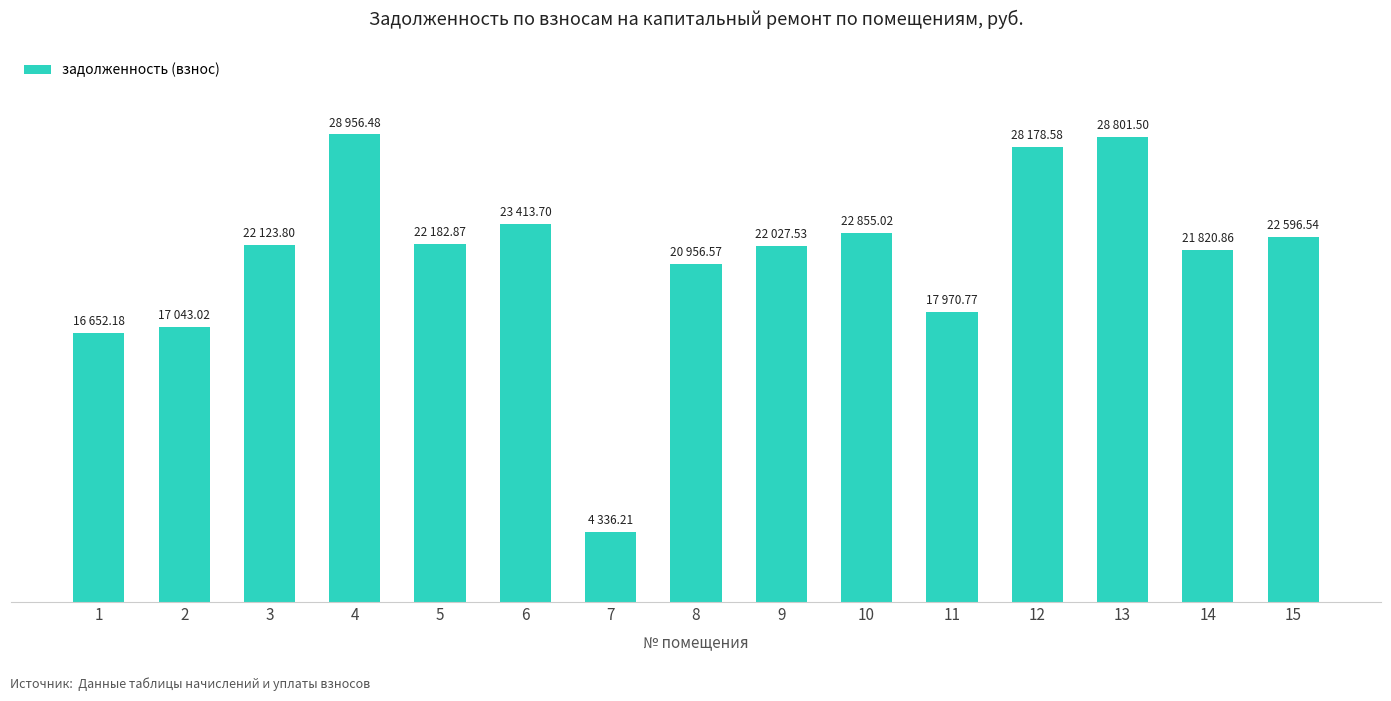

At which label does the data first exceed 22123?

3